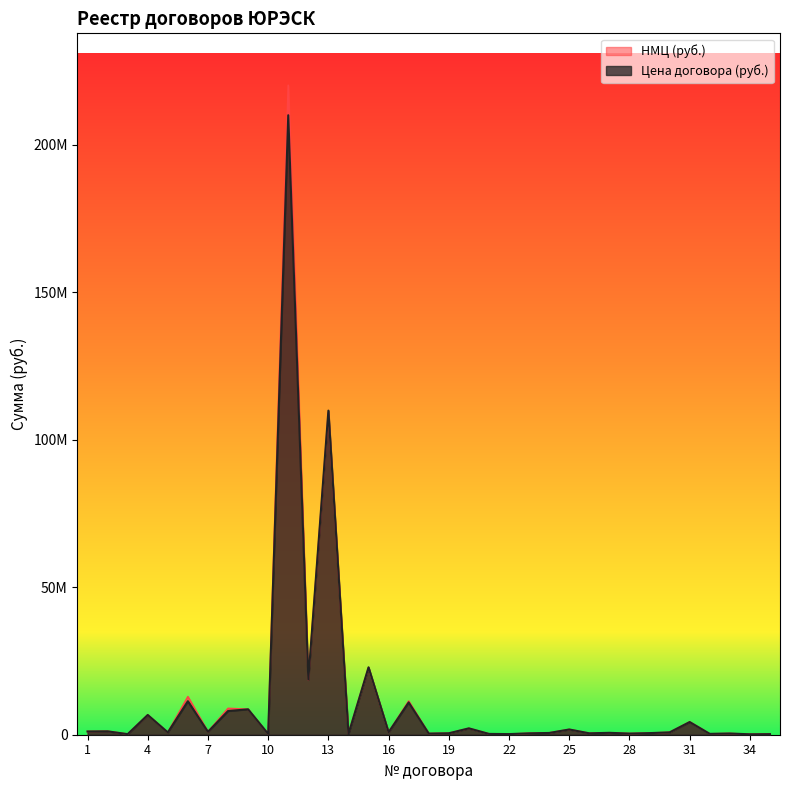

Rank the series by their maximum value, from lowest to highest.

Цена договора (руб.), НМЦ (руб.)